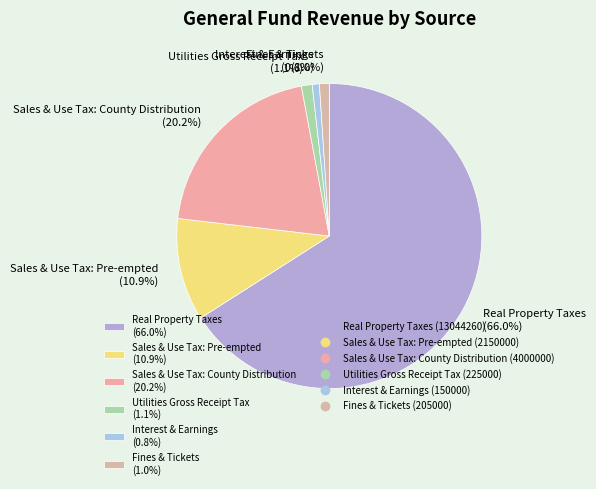

Does Real Property Taxes (66.0%) represent more than half of the total?

Yes